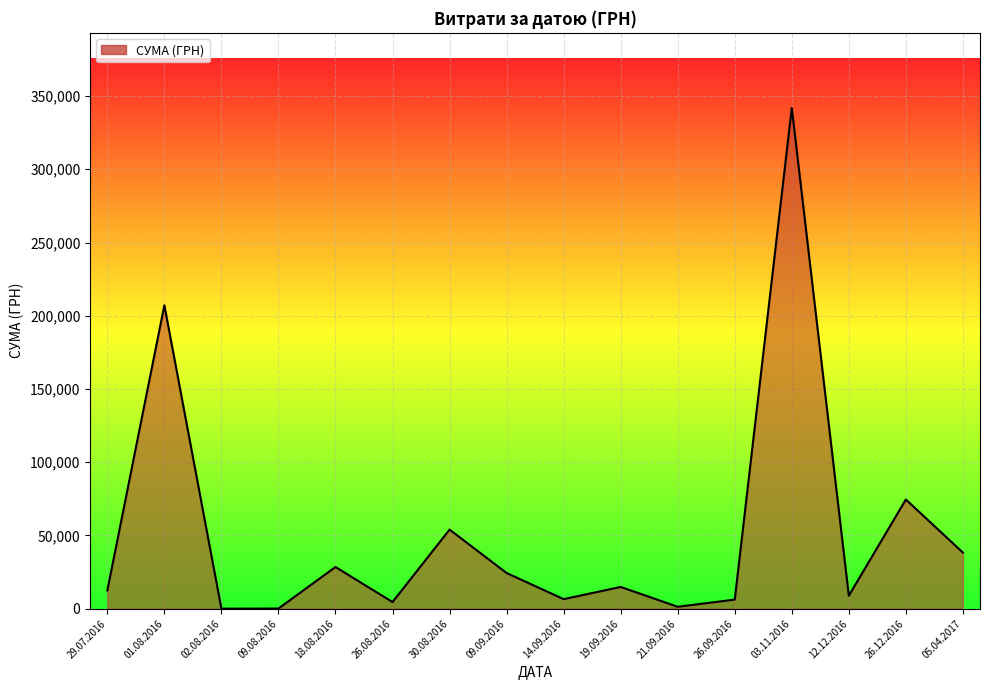

What is the maximum value shown in the chart?

341851.2